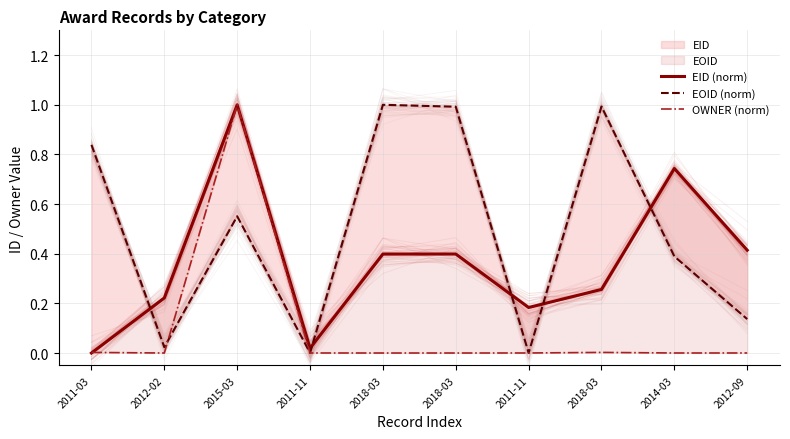

Is this an area chart (filled region under the line)?

No